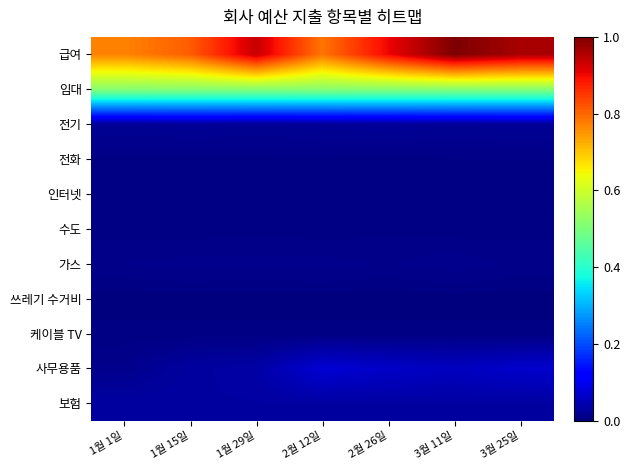

How many categories are shown in the chart?

7